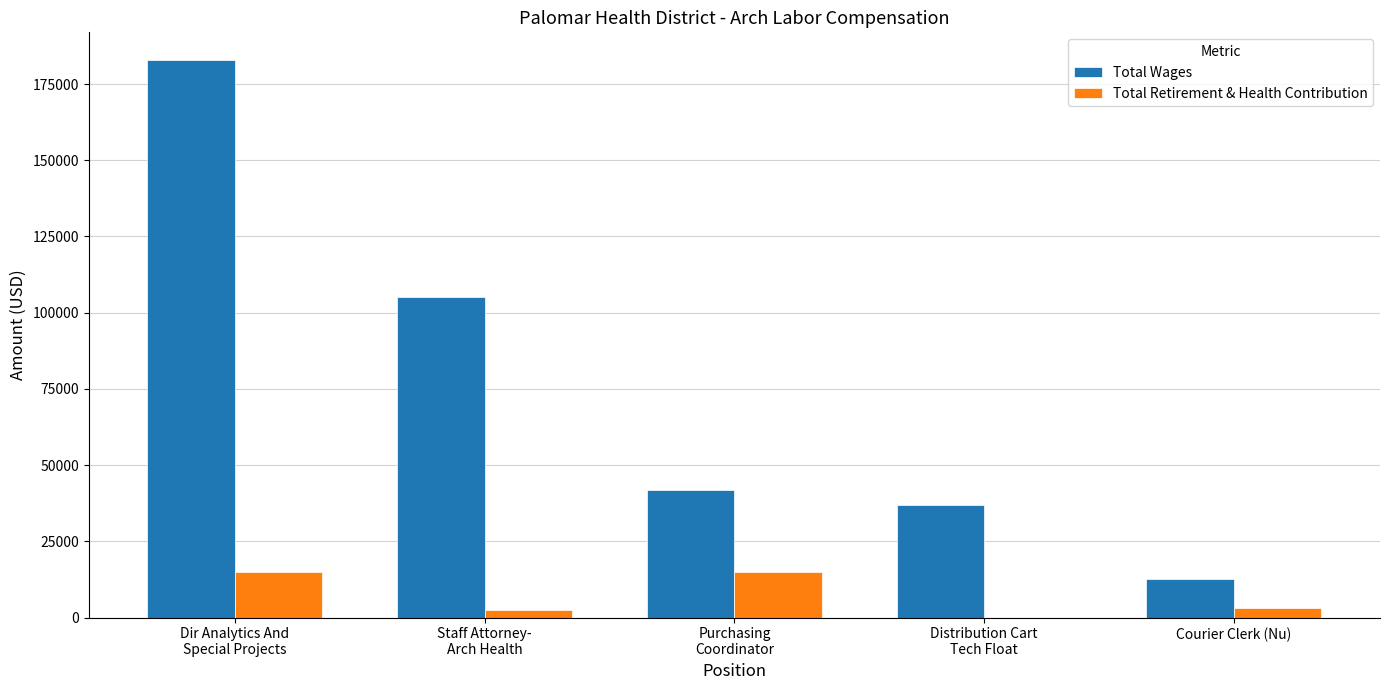

What is the difference between the Total Retirement & Health Contribution values at Distribution Cart
Tech Float and Dir Analytics And
Special Projects?

15083